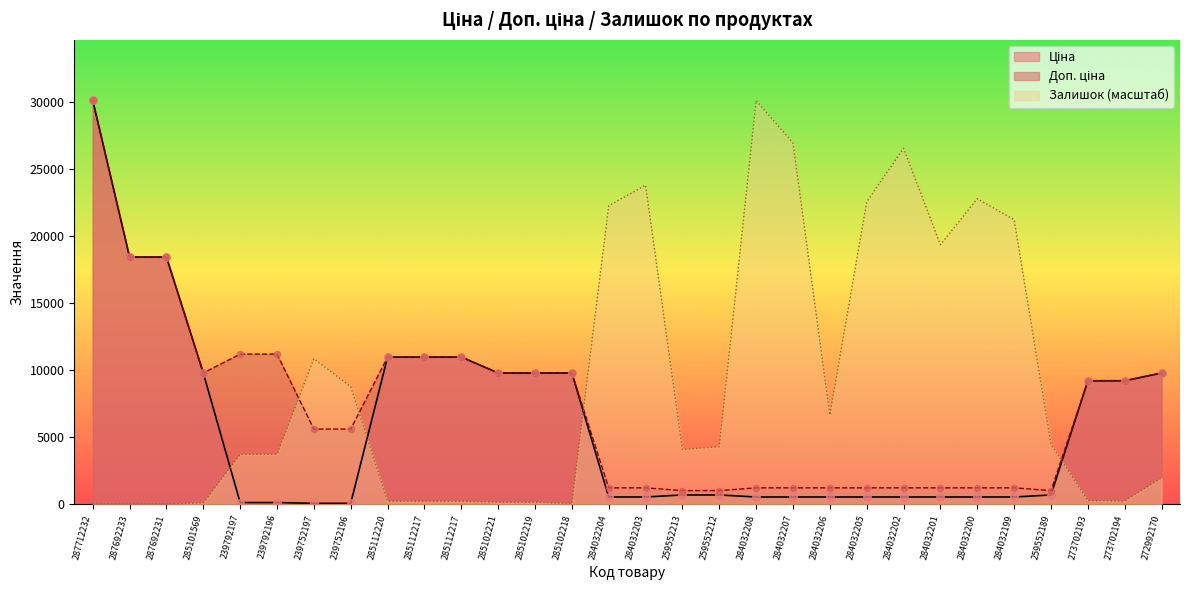

What are all the series names shown in the legend?

Ціна, Доп. ціна, Залишок